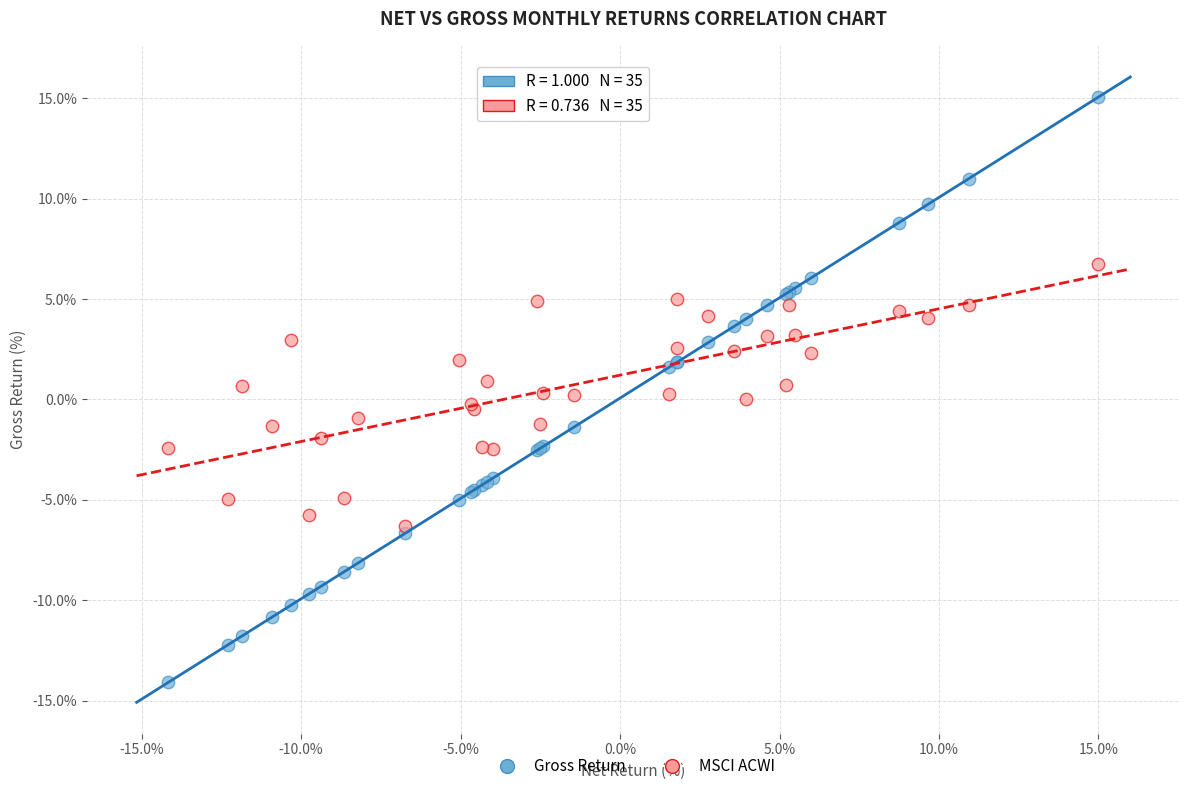

What is the X range (max minus min) for the scatter plot?

29.2